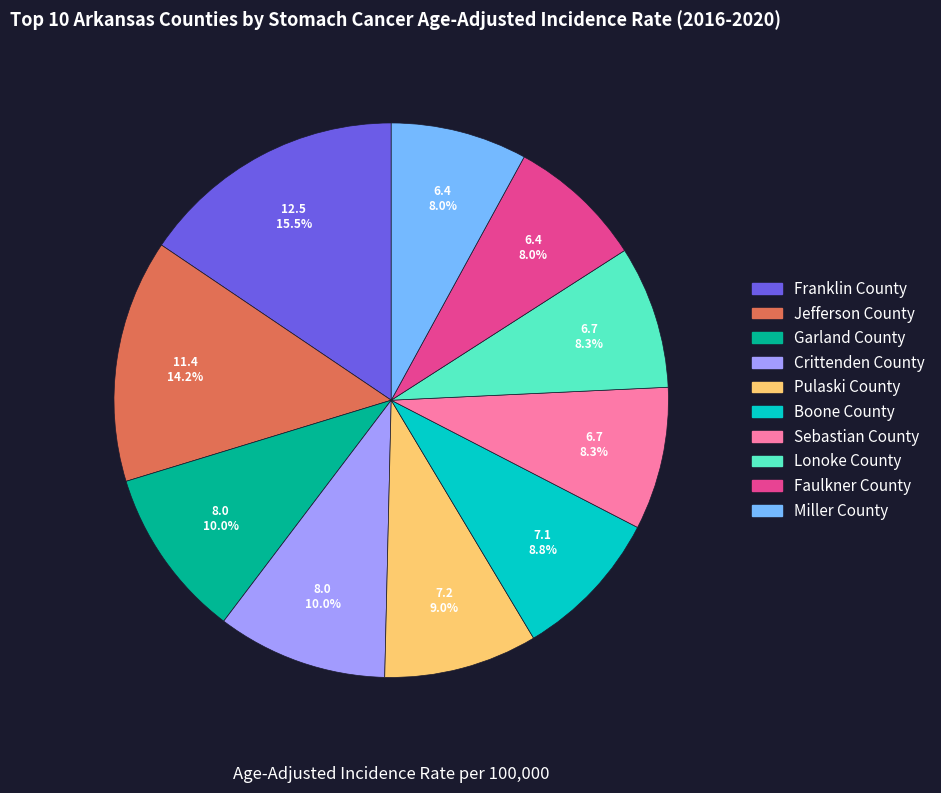

Is there any slice that represents more than half of the pie?

No